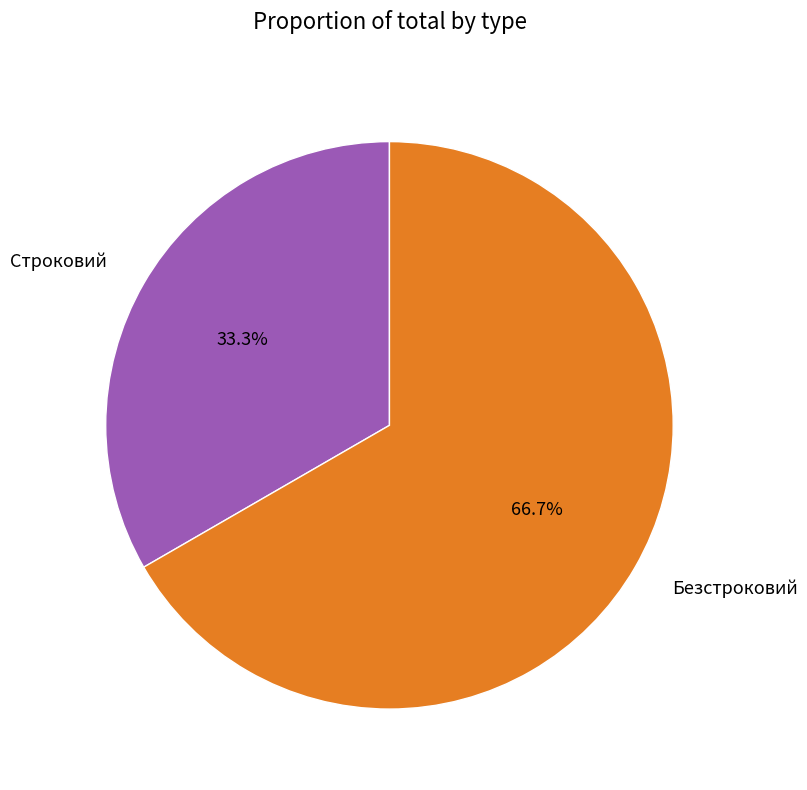

Is it true that Строковий is 33% of the pie?

True